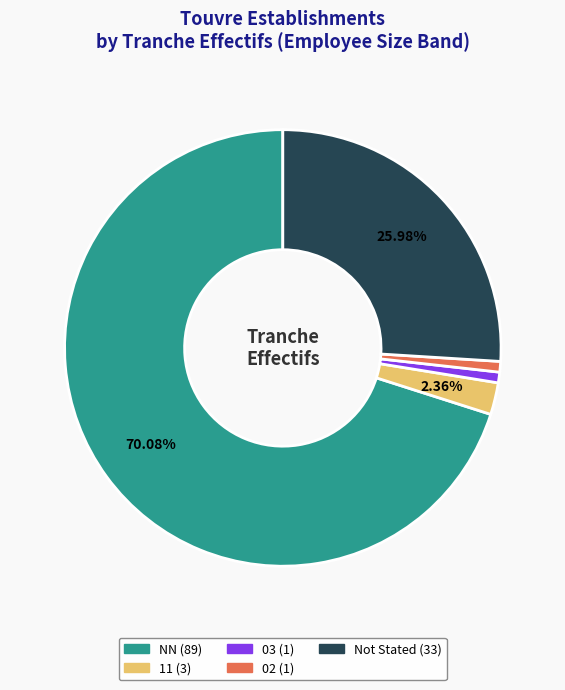

Is there a majority slice in this chart?

Yes